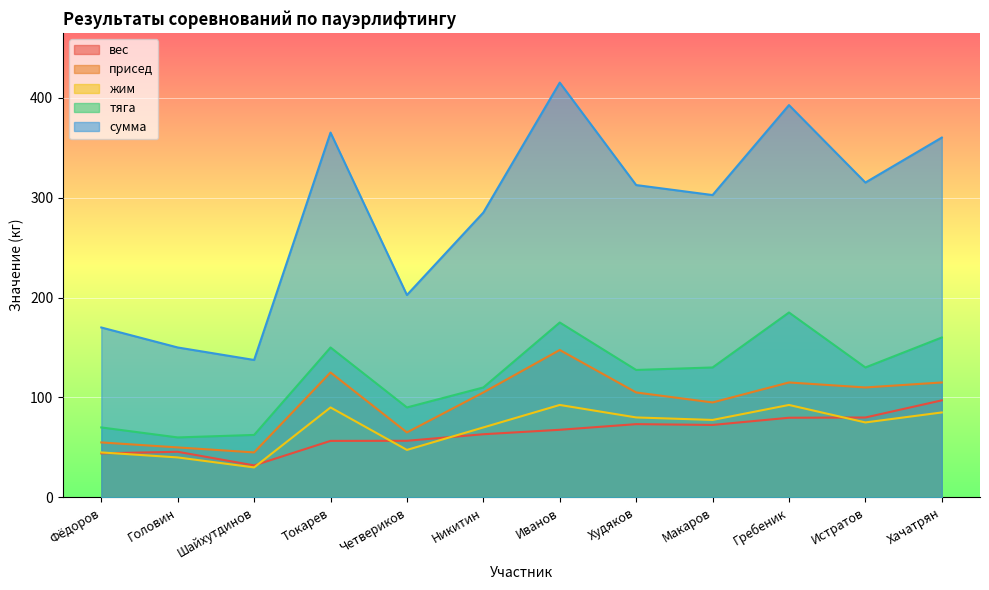

Which label corresponds to the largest value in the chart?

Иванов